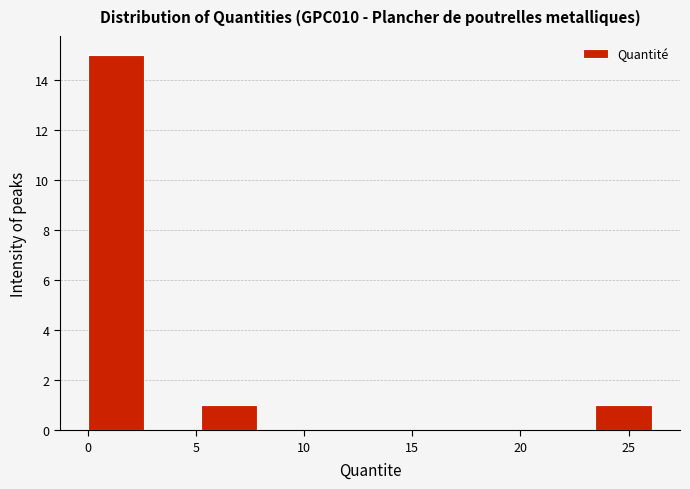

What is the height of the bar covering 5.0 to 8.0 on the x-axis? Neither the bar edges nor the heights are printed on the chart, so give them approximately, as read against the axes.

1